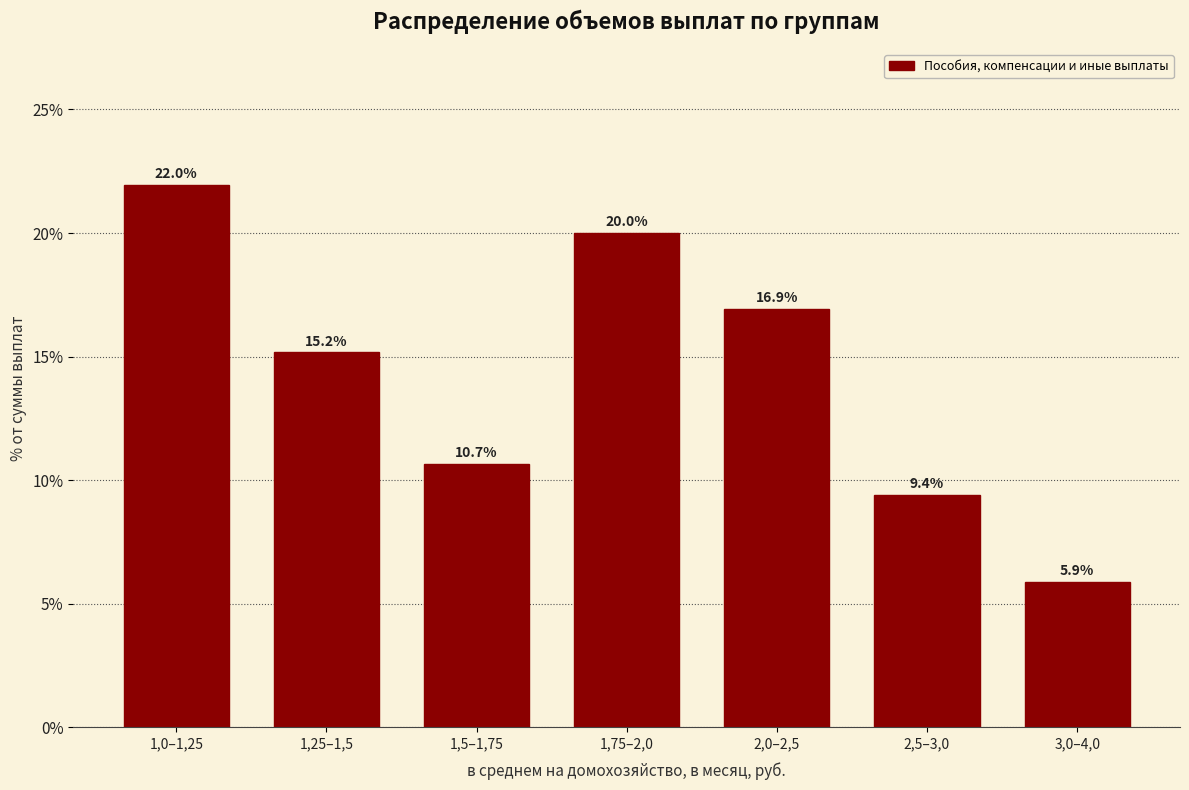

Reading left to right, extract all data points from this chart.

1,0–1,25=22.0	1,25–1,5=15.2	1,5–1,75=10.7	1,75–2,0=20.0	2,0–2,5=16.9	2,5–3,0=9.4	3,0–4,0=5.9